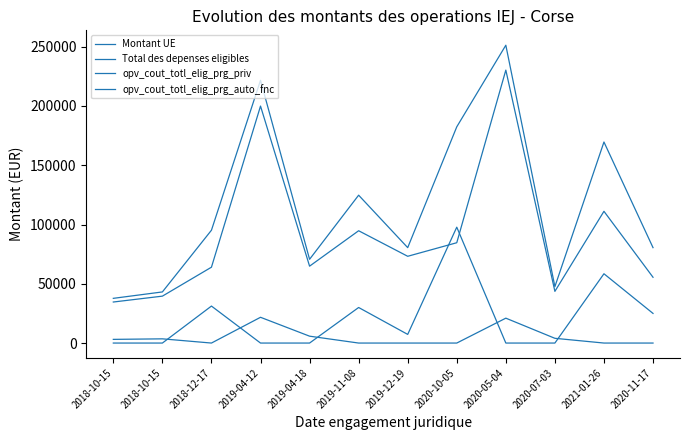

Does the chart have visible grid lines?

No